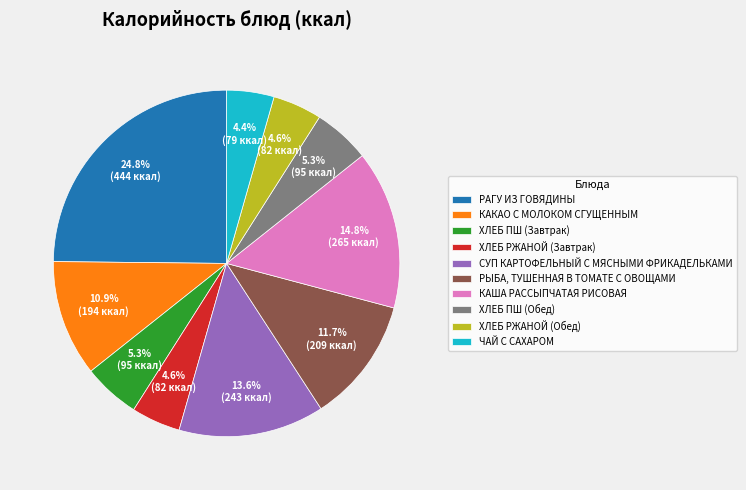

To the nearest percent, what percentage of the pie is ХЛЕБ ПШ (Завтрак)?

5%